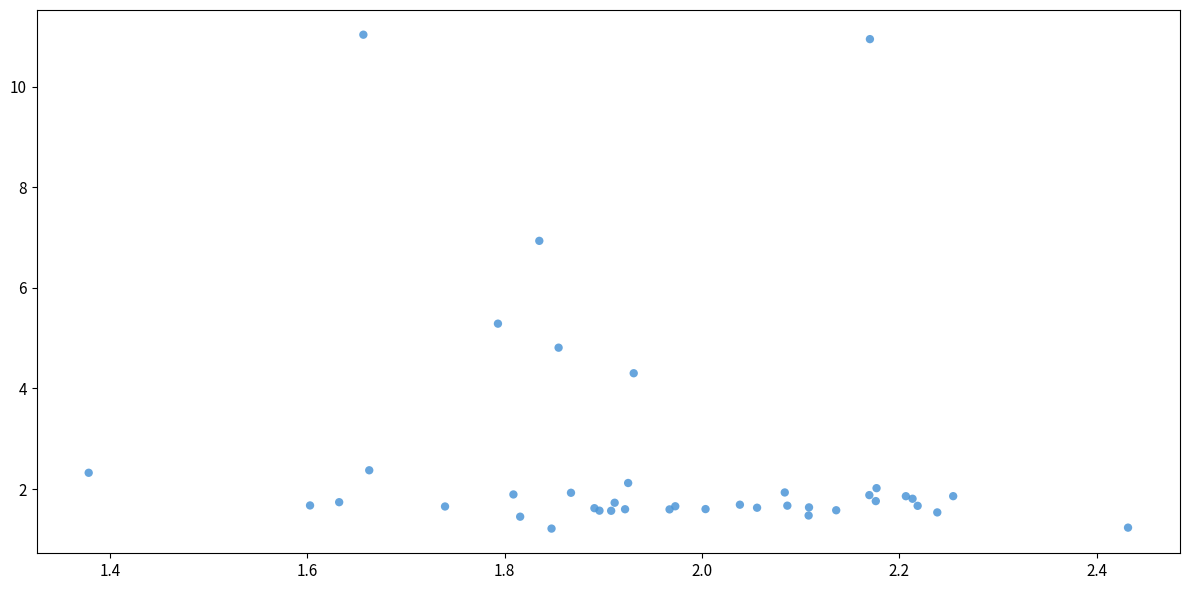

What Y value in the scatter plot is closest to 6?

5.3